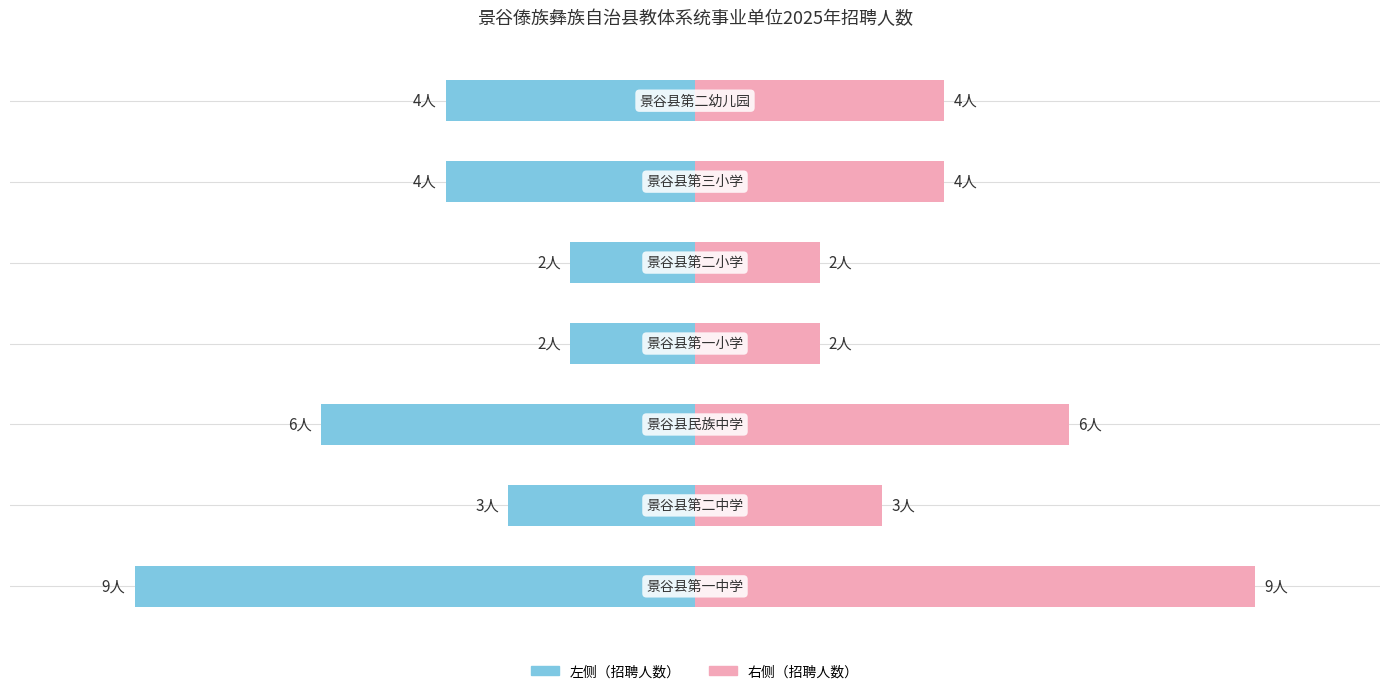

Reading left to right, what are all the values shown in this chart?

招聘人数（左）: −12.5=-9	−10.0=-3	−7.5=-6	−5.0=-2	−2.5=-2	0.0=-4	2.5=-4
招聘人数（右）: −12.5=9	−10.0=3	−7.5=6	−5.0=2	−2.5=2	0.0=4	2.5=4